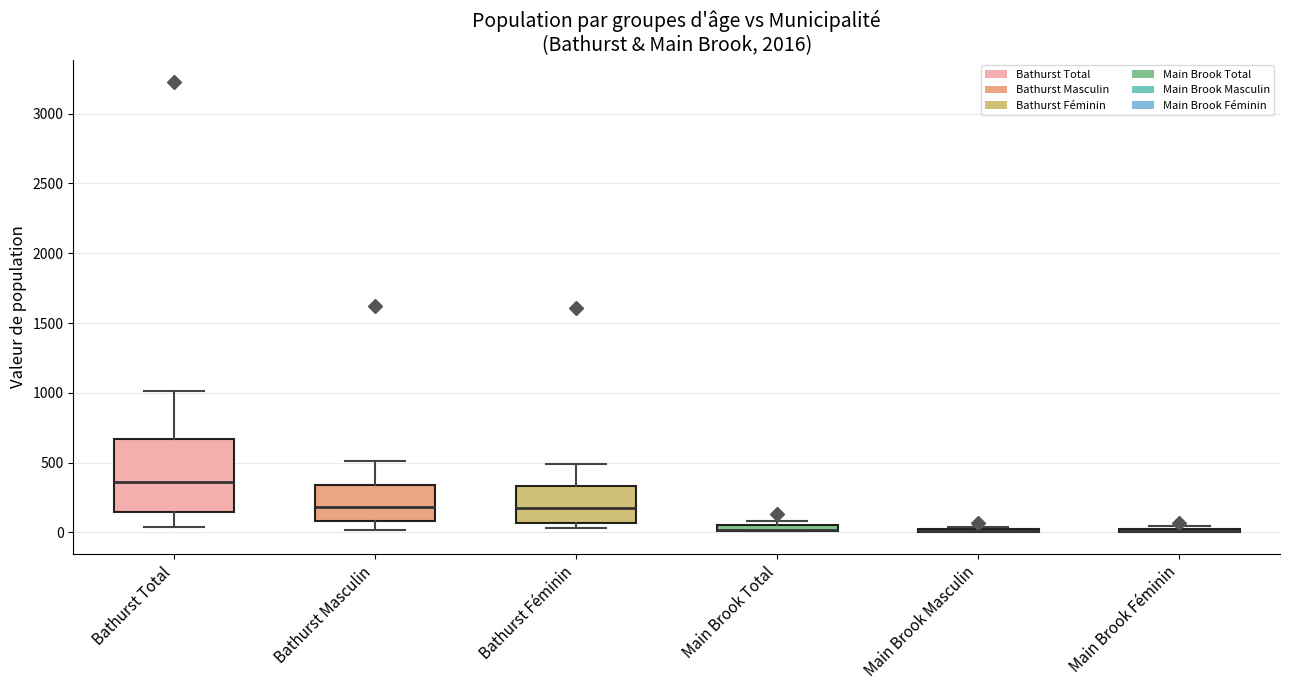

Comparing the boxes themselves (not the whiskers), which one is the tallest?

Bathurst Total